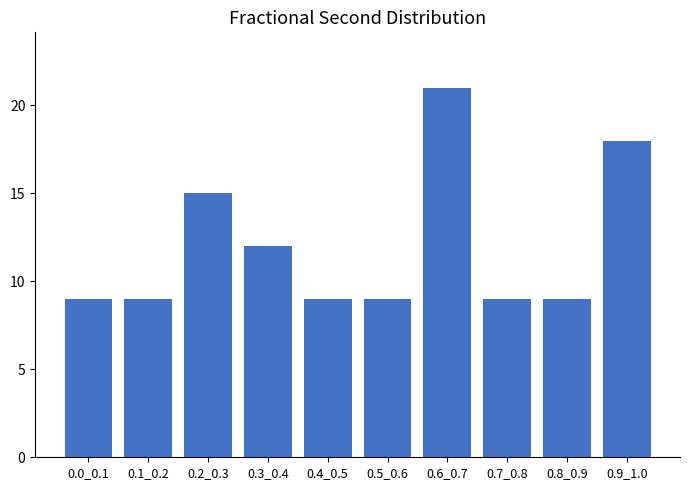

Reading left to right, what are all the values shown in this chart?

9	9	15	12	9	9	21	9	9	18